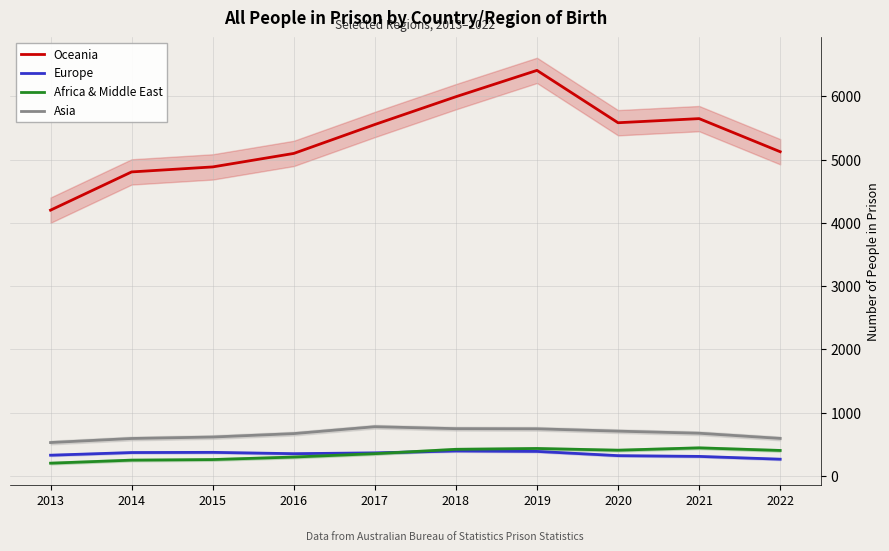

The value of Africa & Middle East at 2022 is 405. True or false?

True